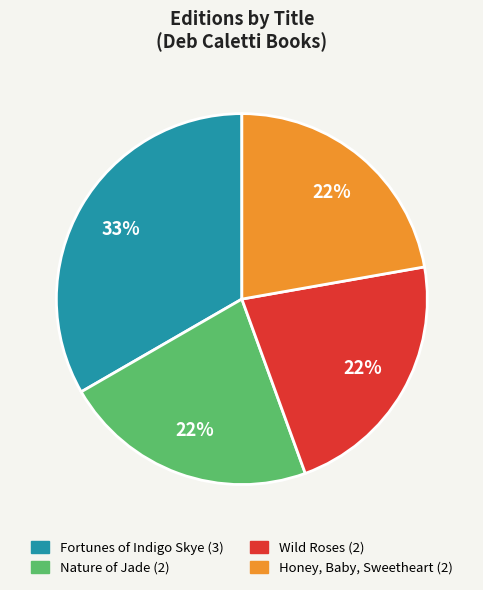

To the nearest percent, what percentage of the pie is Honey, Baby, Sweetheart?

22%